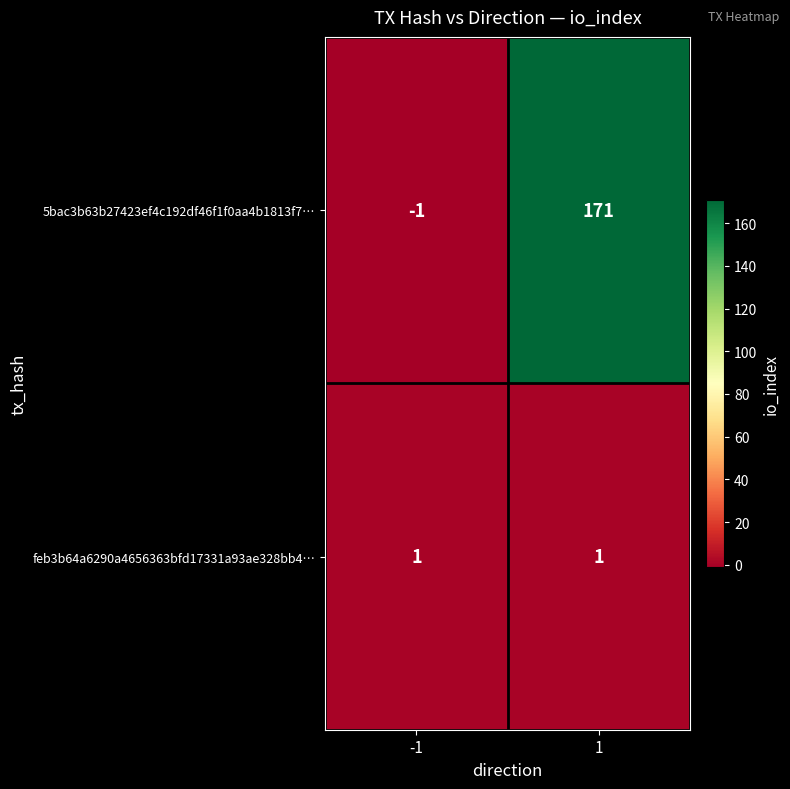

The value of feb3b64a6290a4656363bfd17331a93ae328bb4… at 1 is 1. True or false?

True